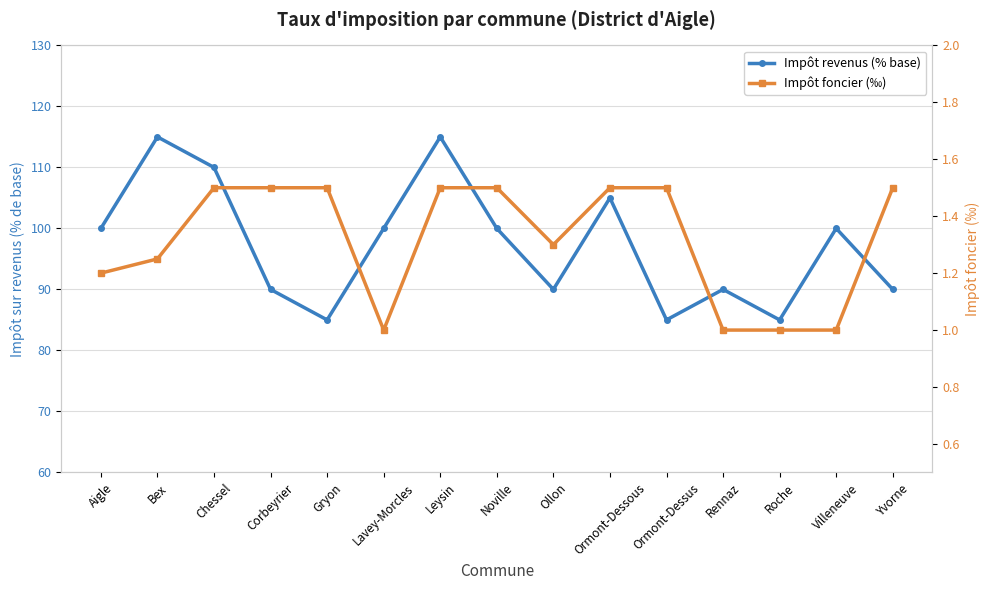

What is the label of the 7th point from the right?

Ollon